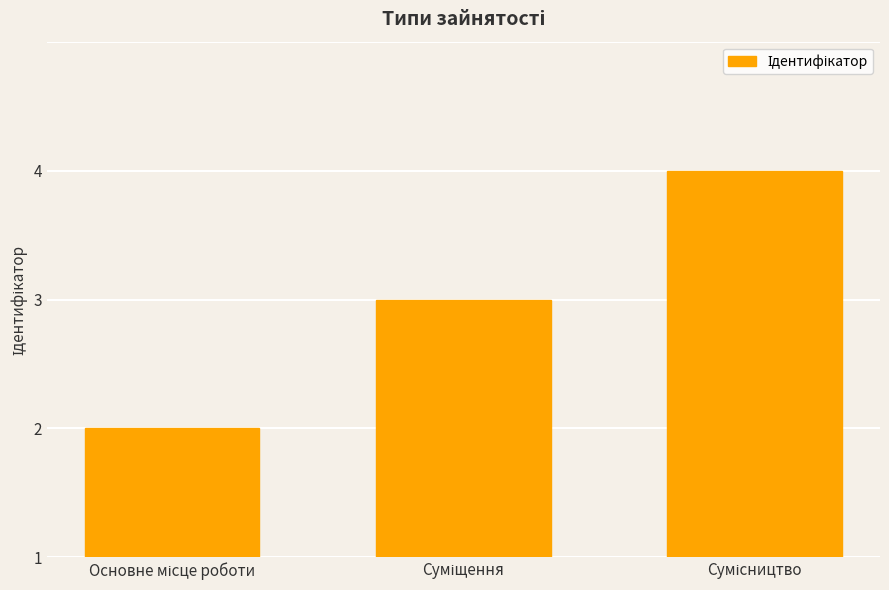

What is the value of the 2nd bar from the left?

2